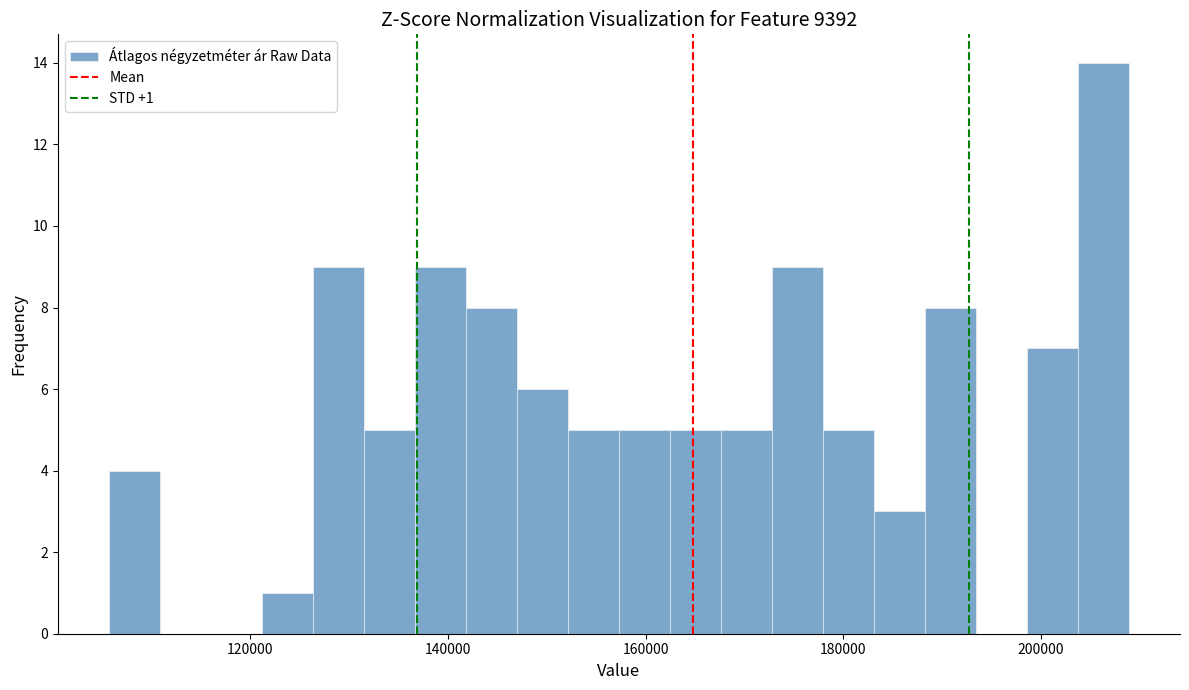

Around what value on the x-axis is the tallest bar? Give the approximate position of its centre, as read against the axis.

206000